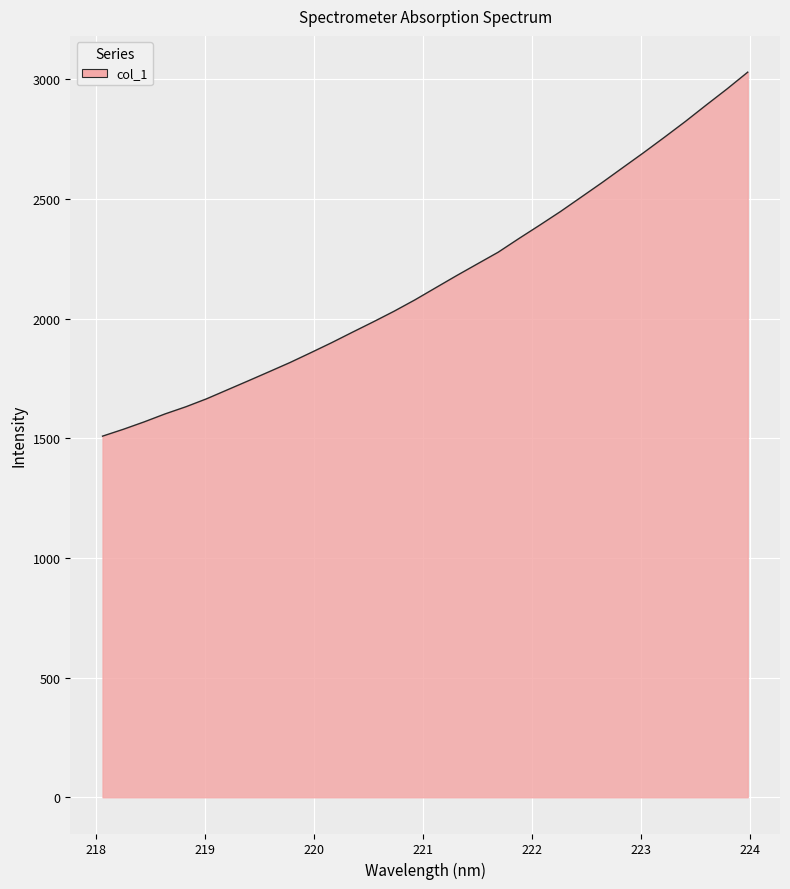

What is the difference between the maximum and minimum values?

1520.7